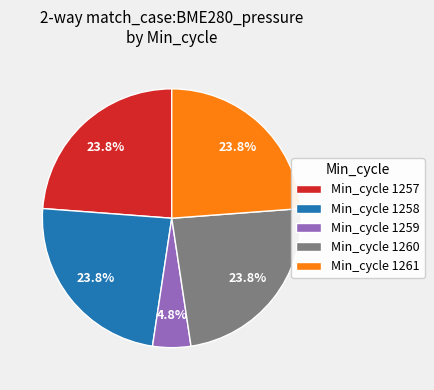

How many segments does this pie chart have?

5